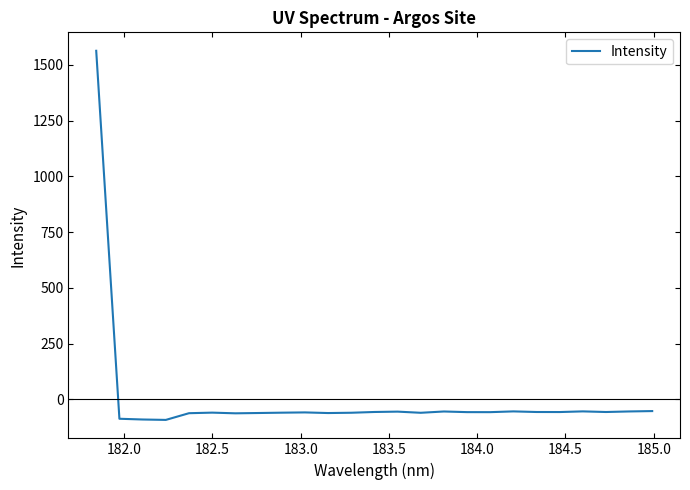

What is the minimum value shown in the chart?

-91.9